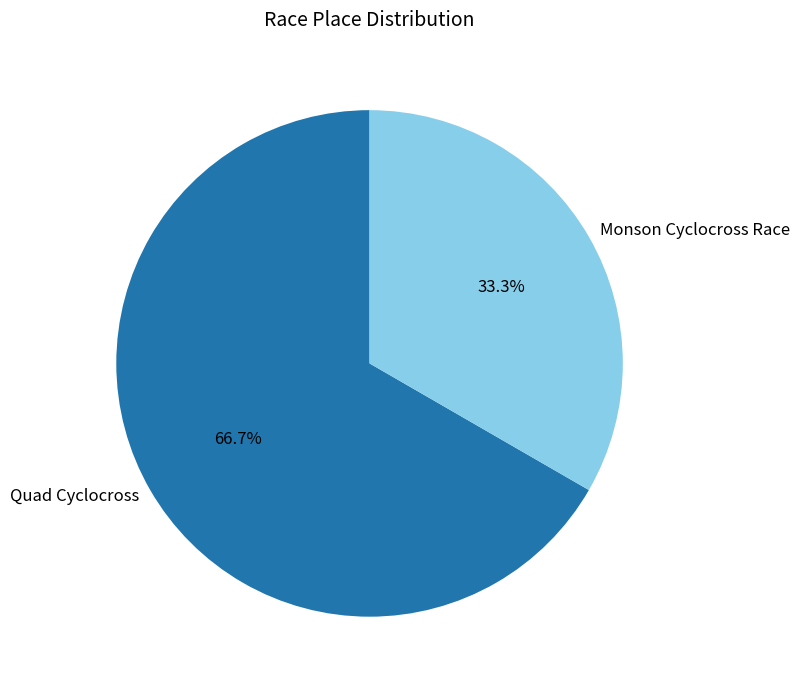

What is the largest slice in the pie chart?

Quad Cyclocross